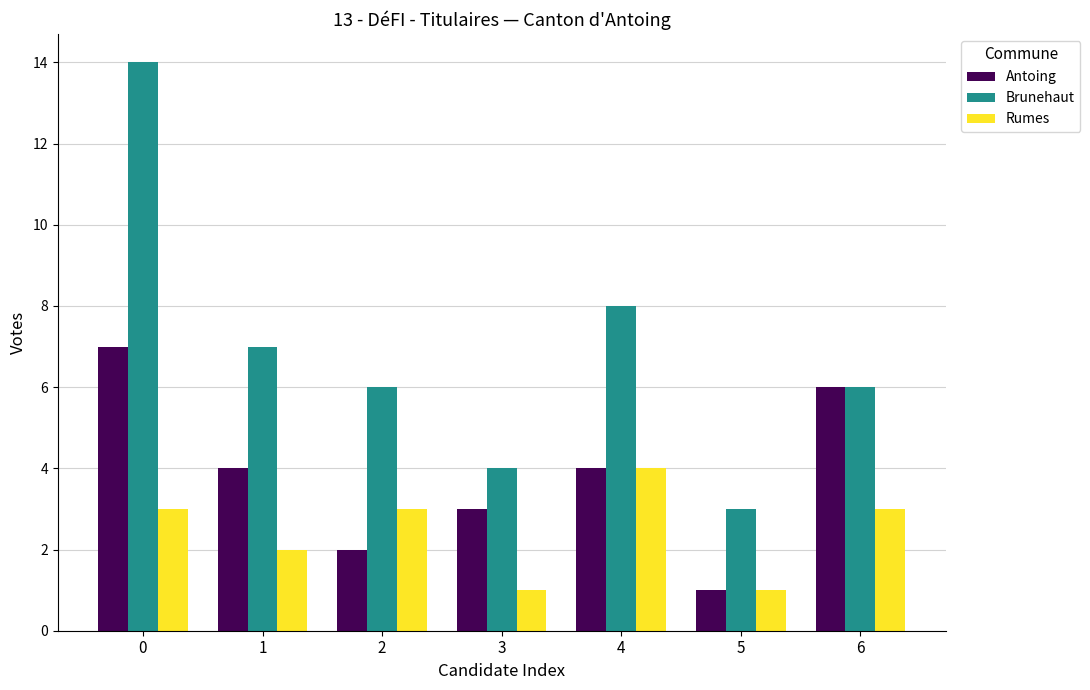

What is the maximum value for Rumes?

4